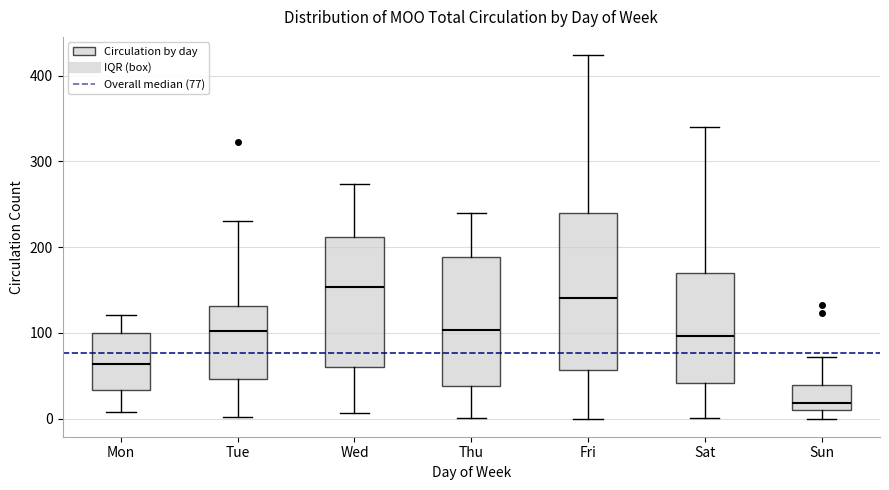

Reading left to right, transcribe this box plot: for each box, give where its median line is, the range the box spans, and where its two whiskers end, as read against the y-axis. The values are not printed on the chart, so give them approximately, as read against the axis.

Mon: median 60, box 30 to 100, whiskers 10 to 120
Tue: median 100, box 50 to 130, whiskers 0 to 230
Wed: median 150, box 60 to 210, whiskers 10 to 270
Thu: median 100, box 40 to 190, whiskers 0 to 240
Fri: median 140, box 60 to 240, whiskers 0 to 420
Sat: median 100, box 40 to 170, whiskers 0 to 340
Sun: median 20, box 10 to 40, whiskers 0 to 70